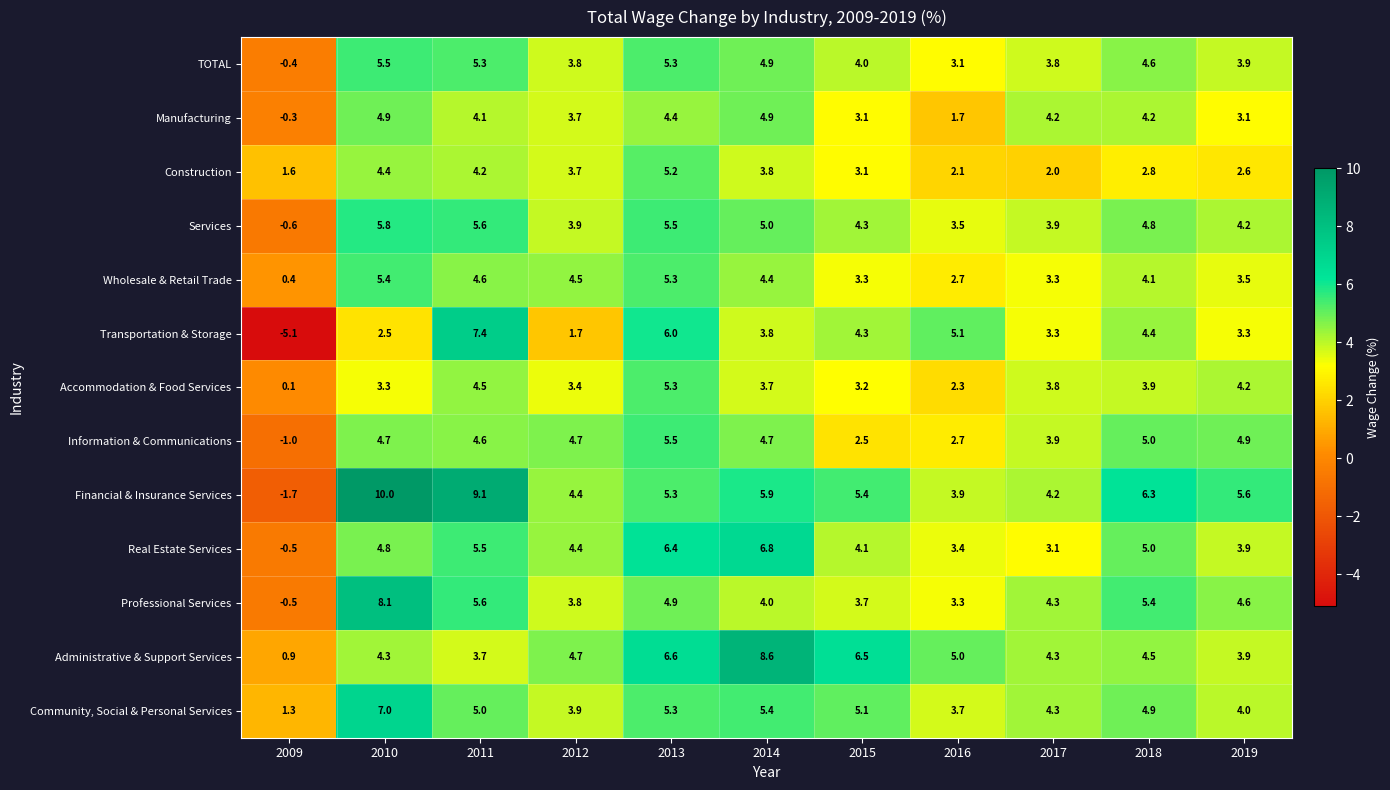

Count the number of data series in this chart.

13